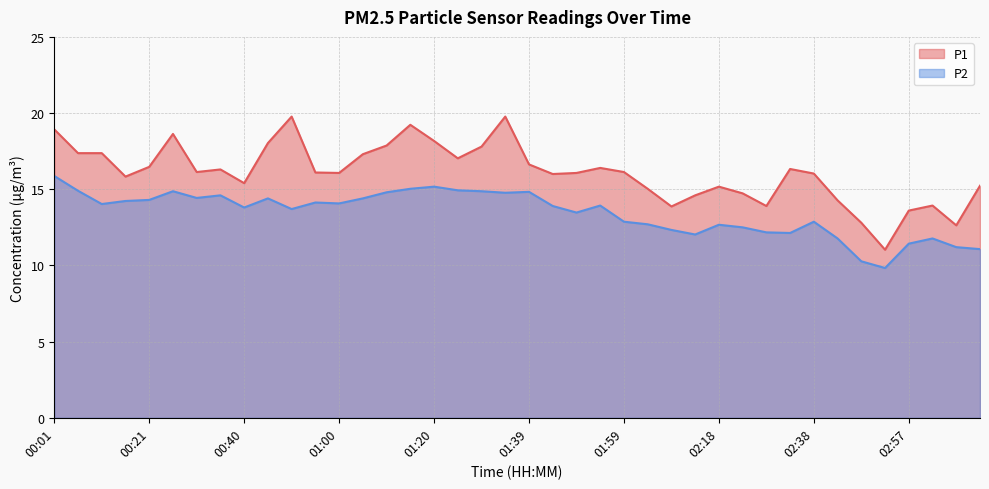

Which category has the highest value in the P1 series?

00:50